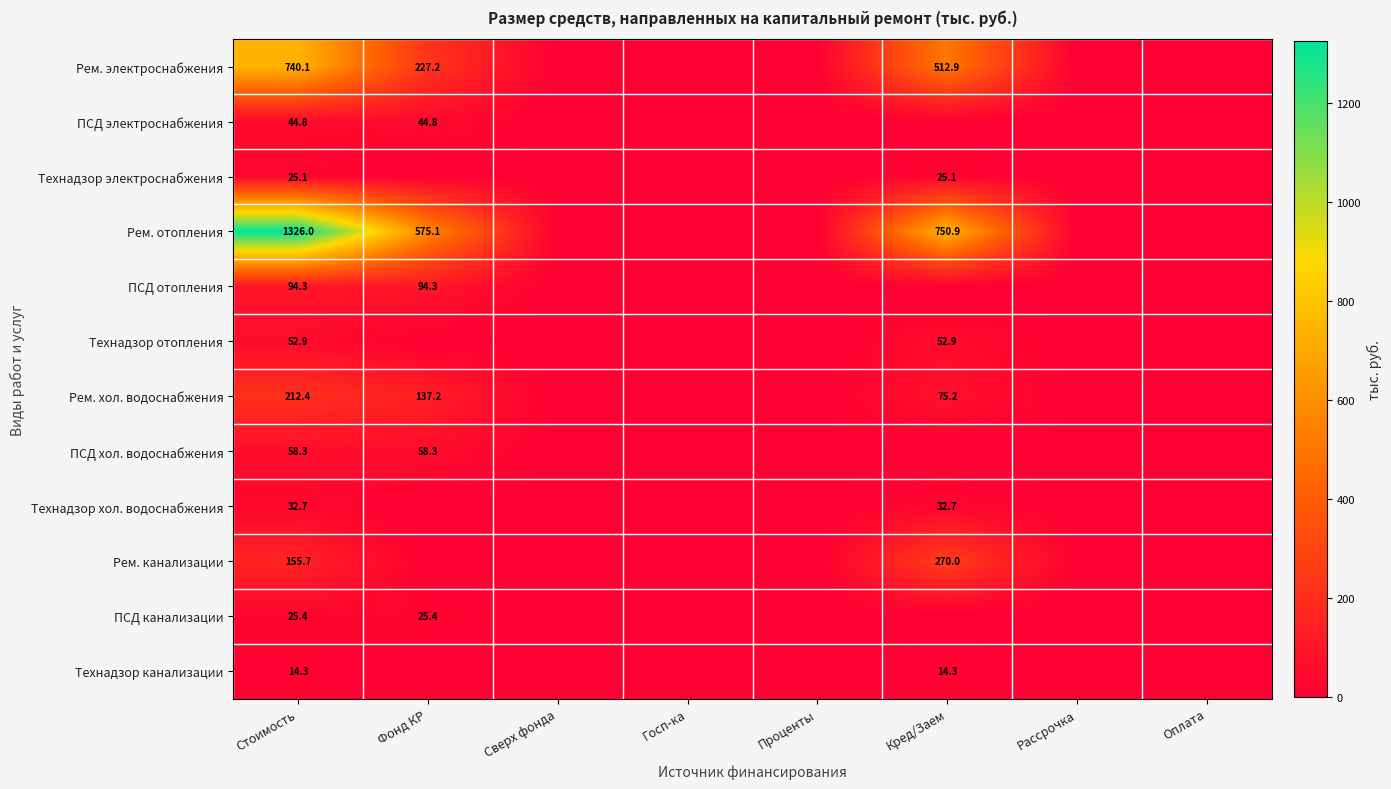

At how many categories does at least one series exceed 731?

2